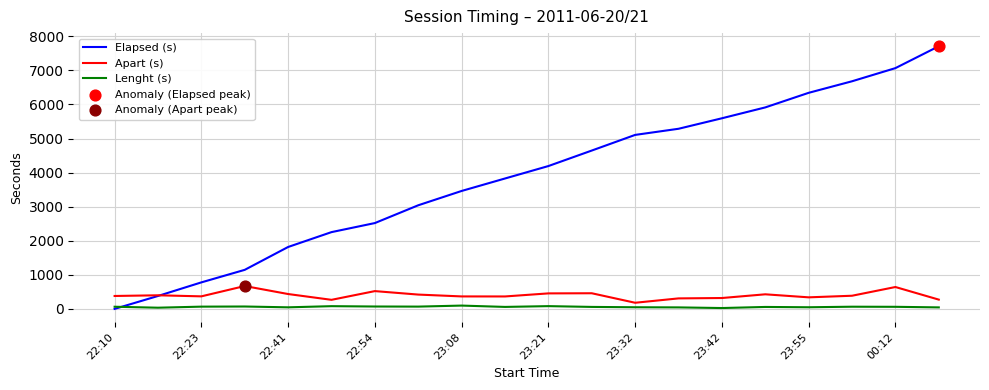

Which series has the largest total across all categories?

Elapsed (s)